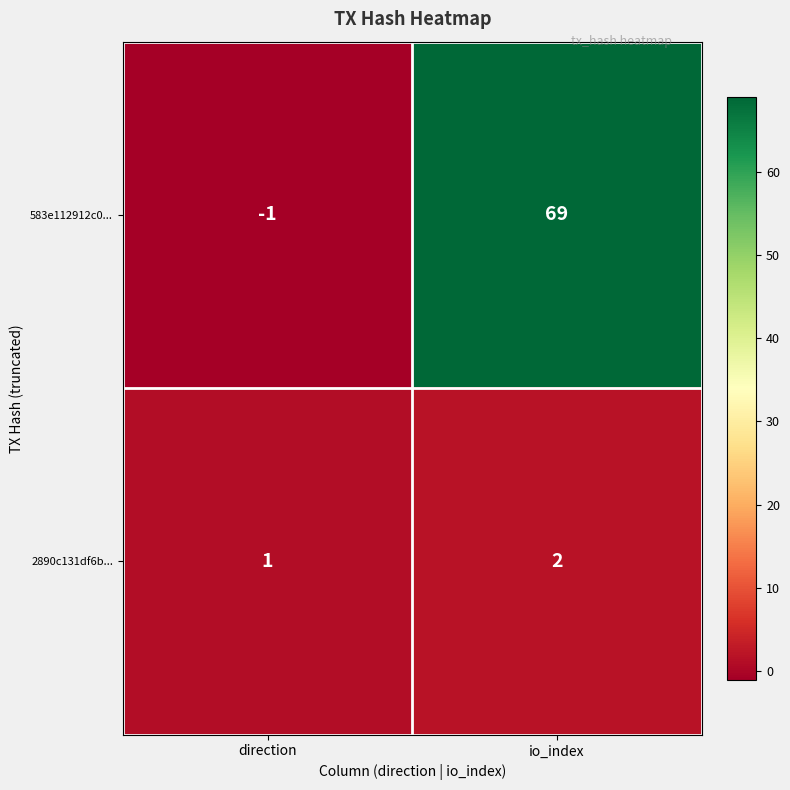

Which label corresponds to the largest value in the chart?

io_index